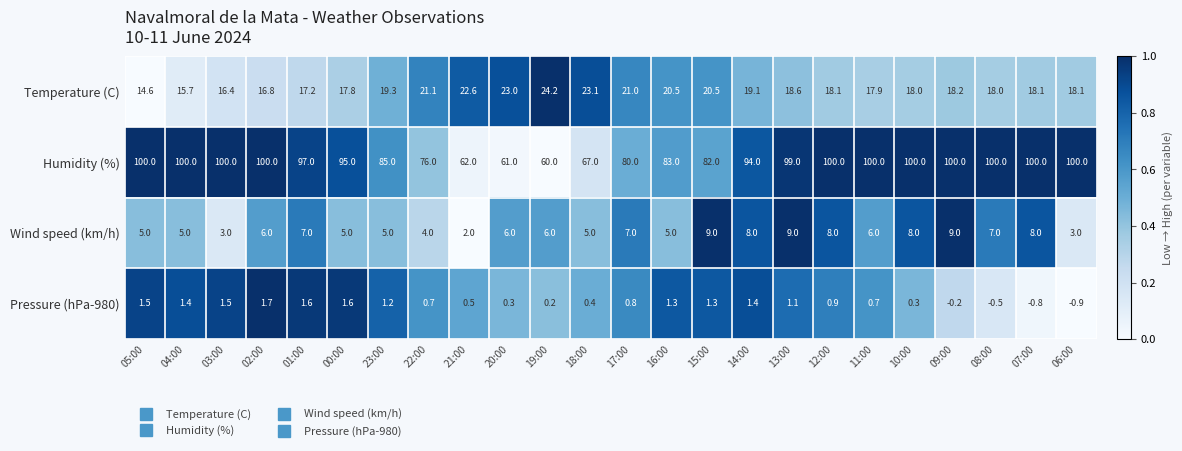

List the series in order of their peak value, highest first.

Humidity (%), Temperature (C), Wind speed (km/h), Pressure (hPa-980)